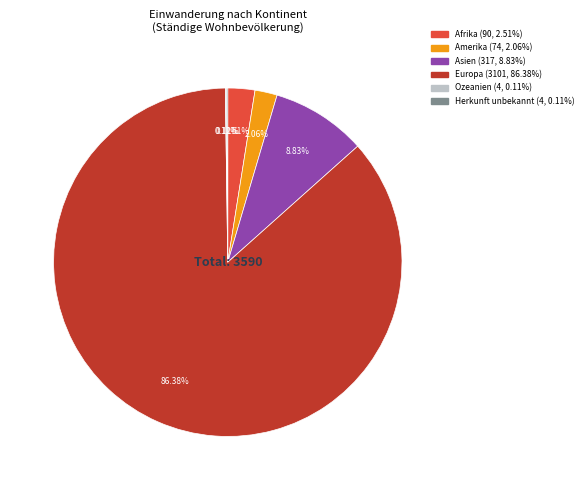

To the nearest percent, what is the difference between the largest and smallest slice percentages?

86%